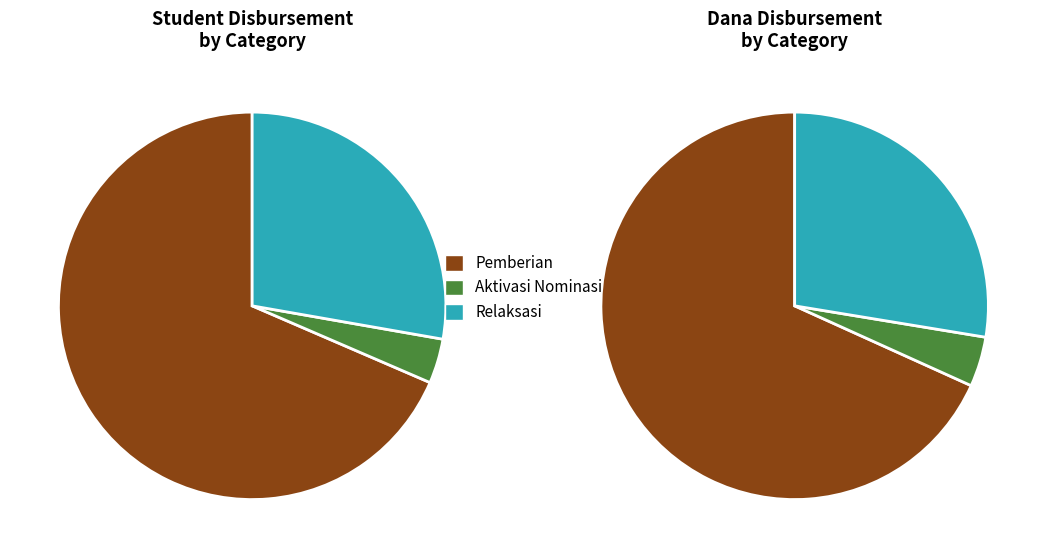

Which series has the largest range (max minus min)?

Pemberian